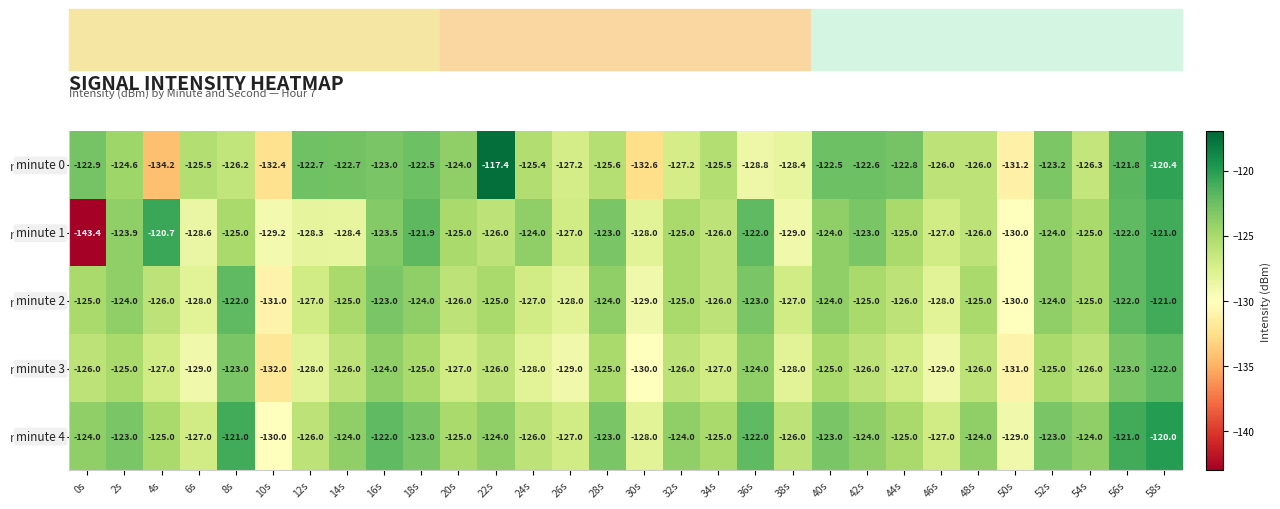

Which series has the largest total across all categories?

minute 4